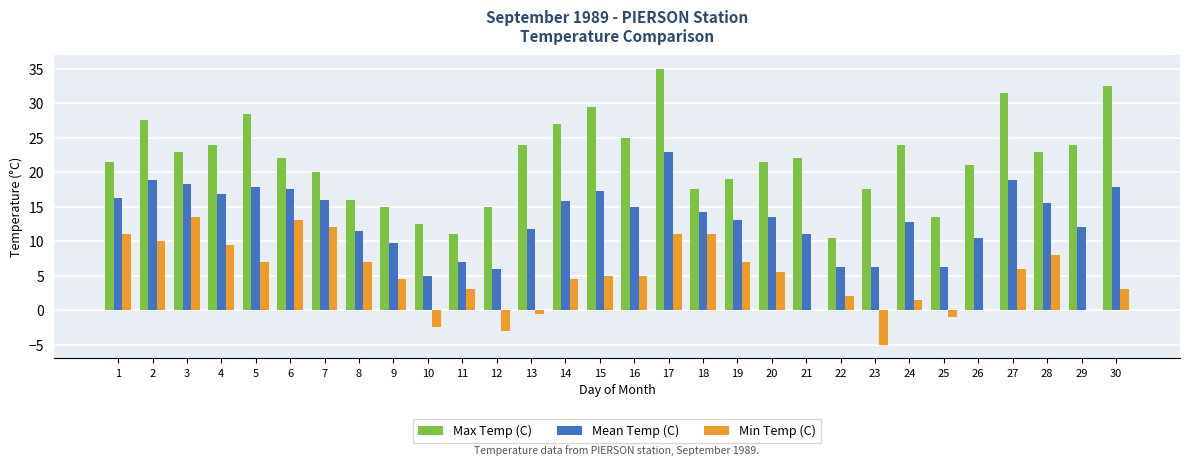

Which series has the largest total across all categories?

Max Temp (C)